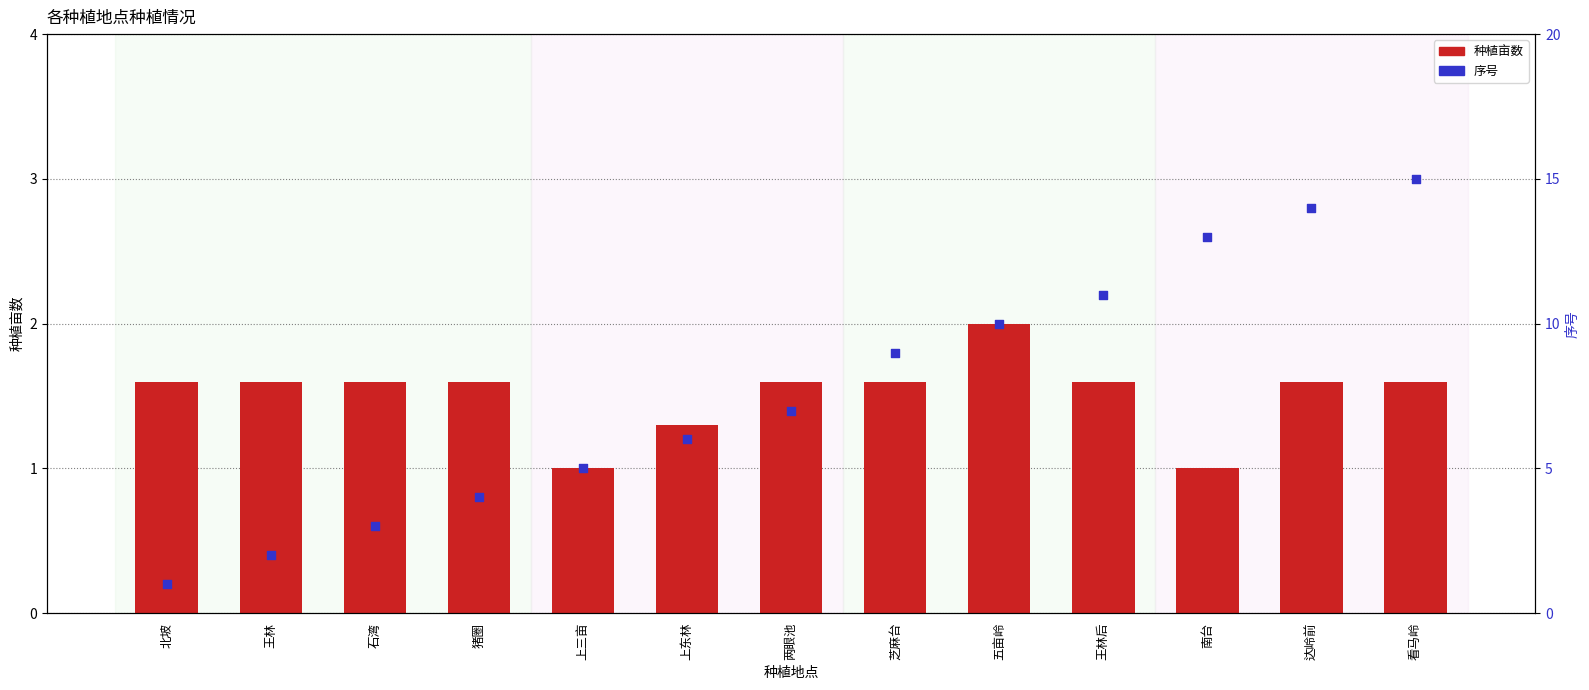

Which series has the largest total across all categories?

序号